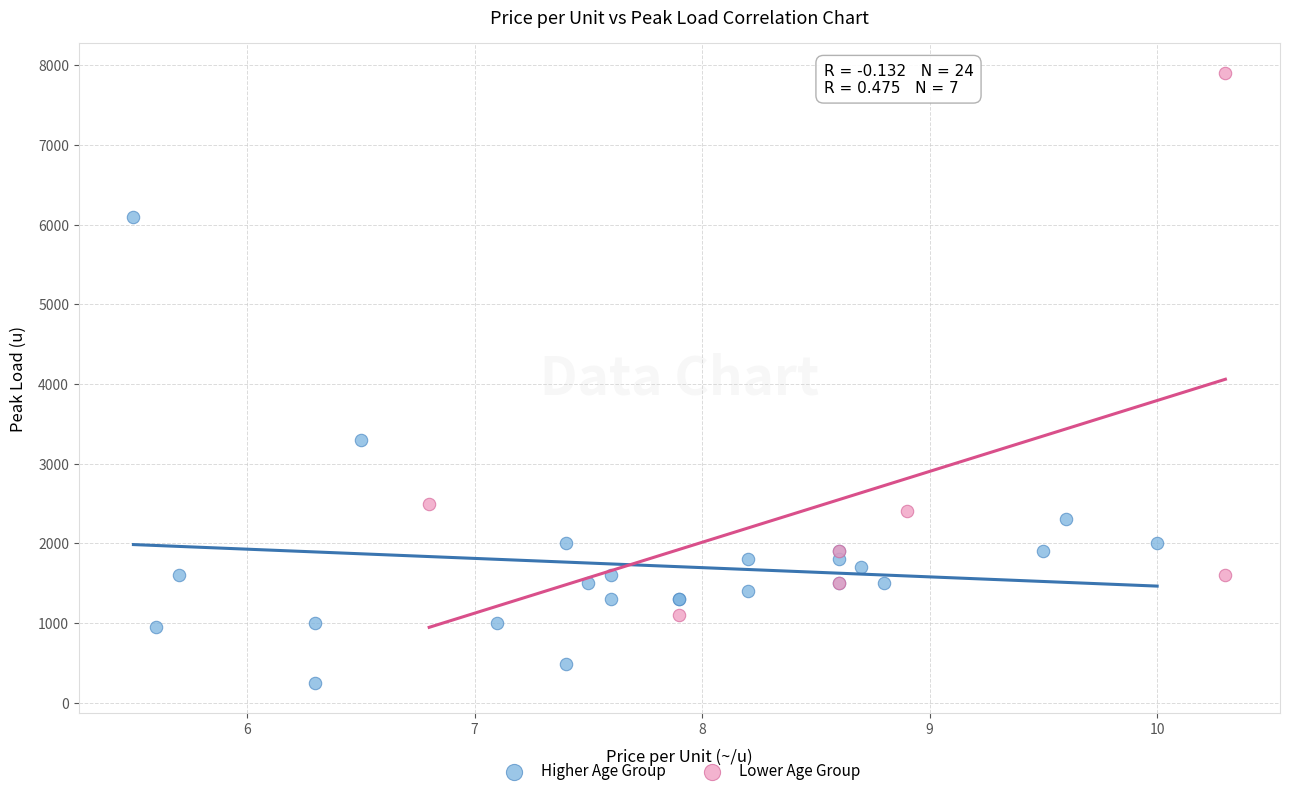

Which series contains the lowest Y value?

Higher Age Group